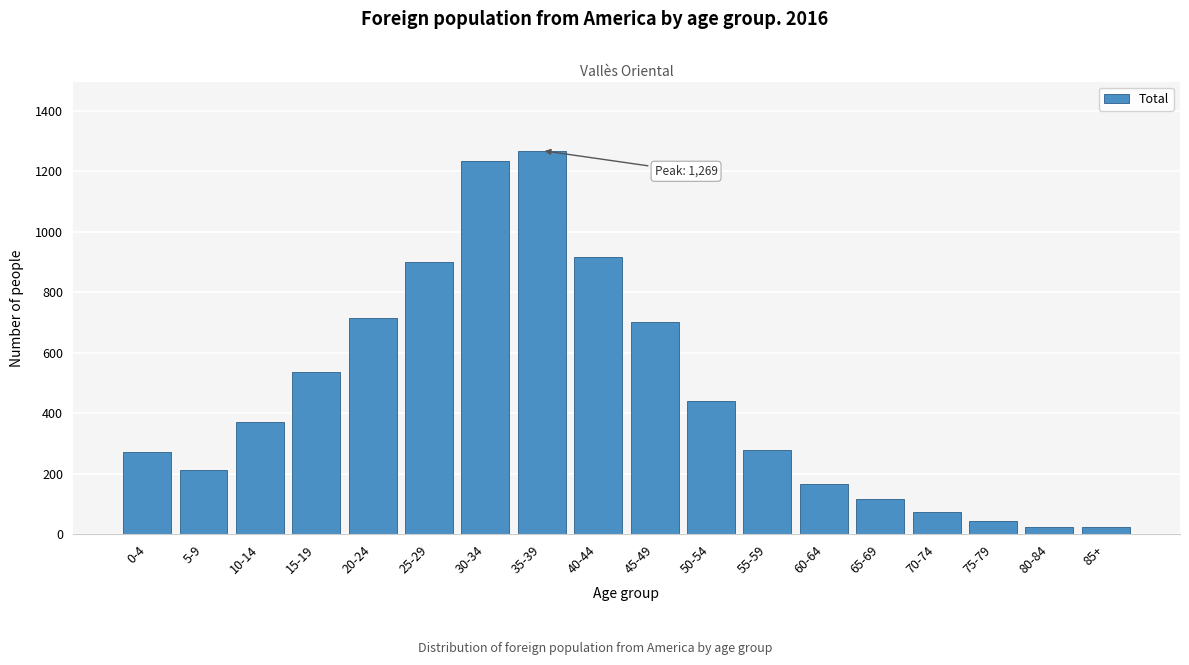

Reading left to right, list all the values displayed in this chart.

0-4=272	5-9=211	10-14=372	15-19=536	20-24=715	25-29=900	30-34=1235	35-39=1269	40-44=918	45-49=702	50-54=441	55-59=278	60-64=165	65-69=116	70-74=72	75-79=44	80-84=23	85+=23